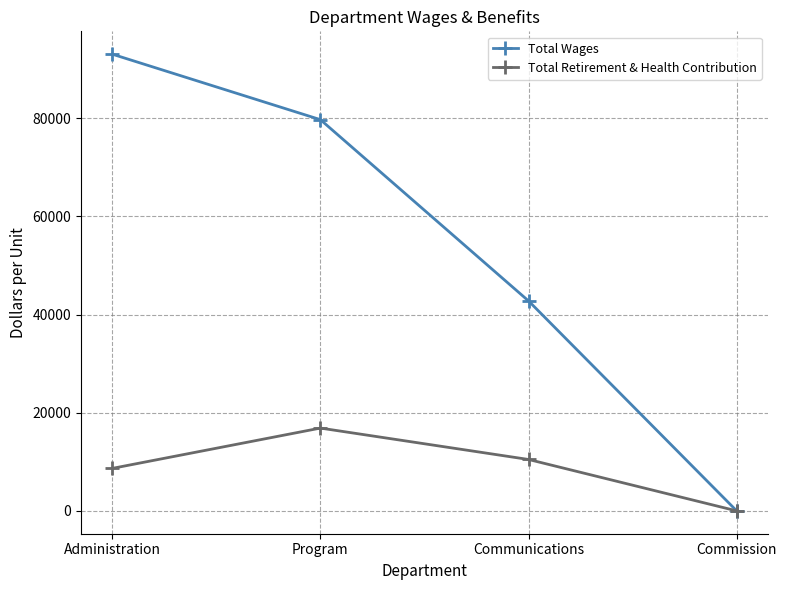

What are all the series names shown in the legend?

Total Wages, Total Retirement & Health Contribution